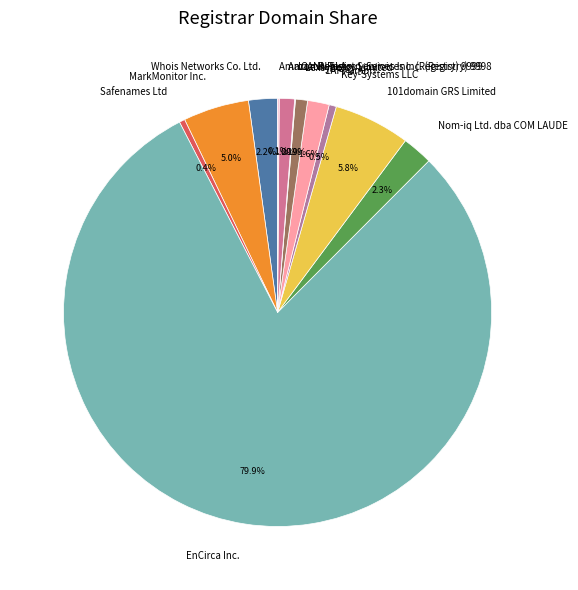

Which has a higher value, Safenames Ltd or Whois Networks Co. Ltd.?

Whois Networks Co. Ltd.